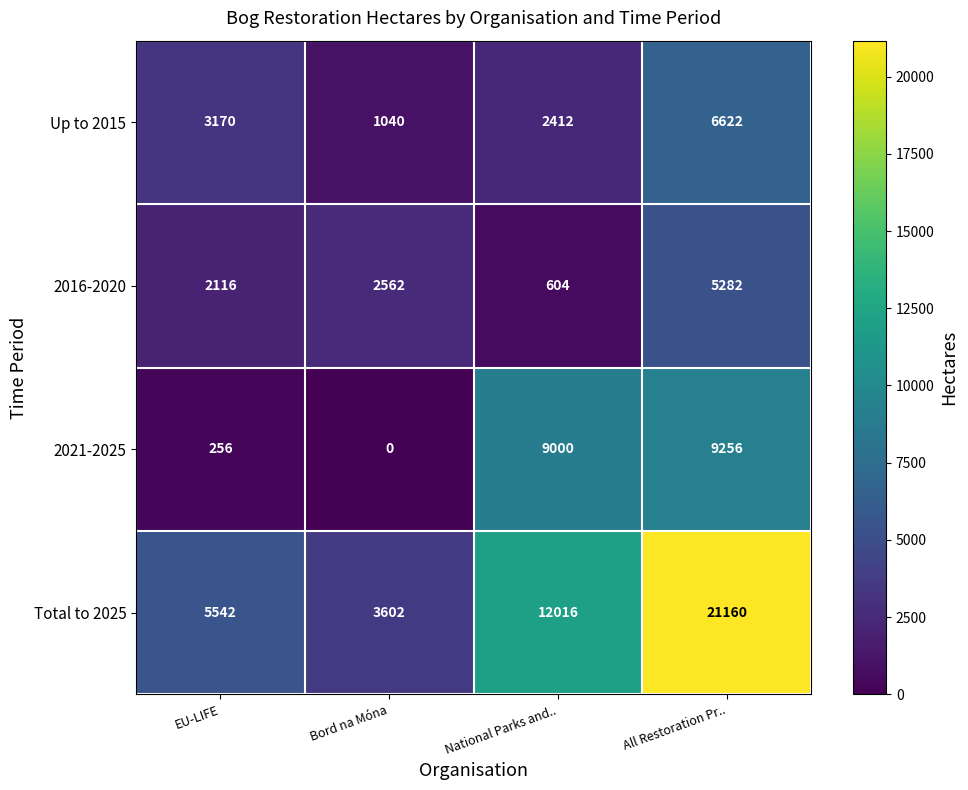

What is the spread (max minus min) of values at Bord na Móna?

3602